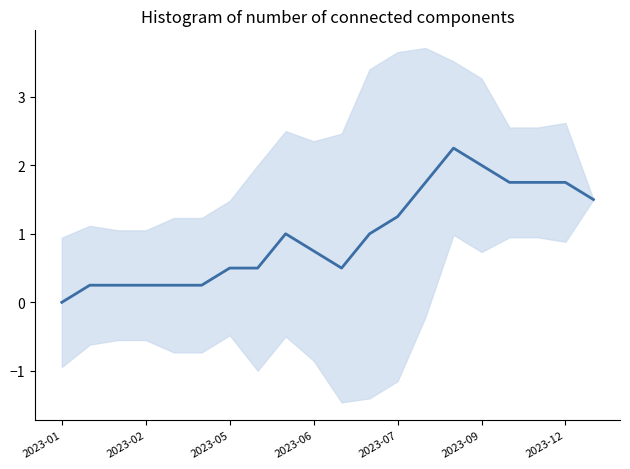

Reading left to right, what are all the values shown in this chart?

0.0	0.2	0.2	0.2	0.2	0.2	0.5	0.5	1.0	0.8	0.5	1.0	1.2	1.8	2.2	2.0	1.8	1.8	1.8	1.5